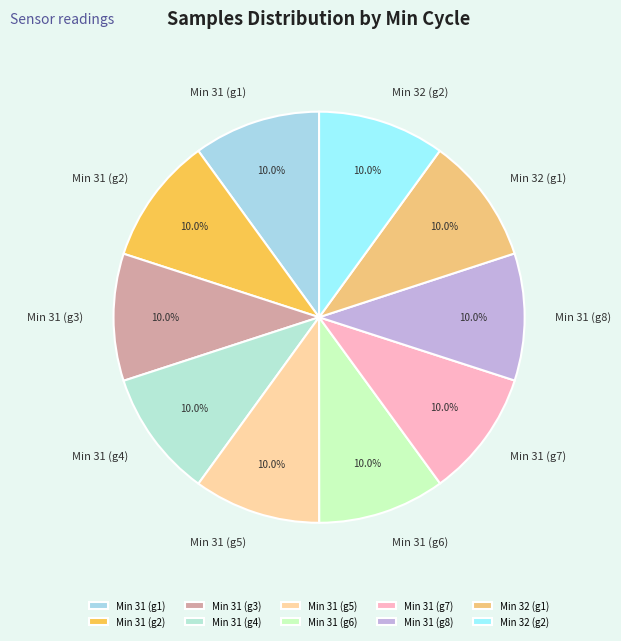

What is the ratio of the value at Min 31 (g8) to the value at Min 32 (g1)?

1.0